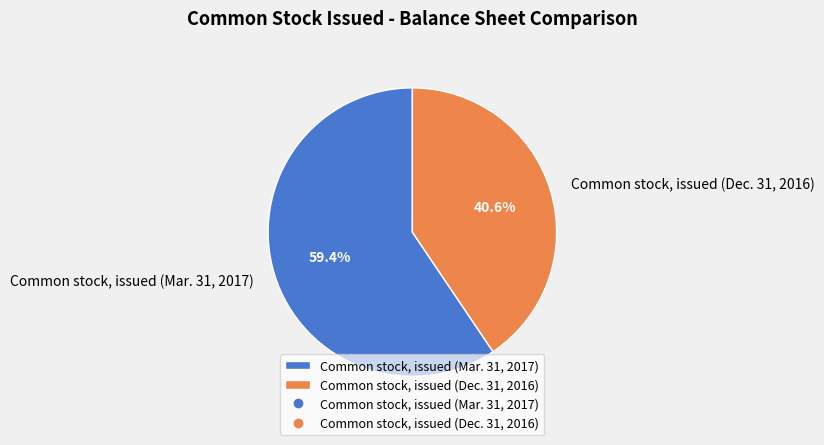

Is there a majority slice in this chart?

Yes